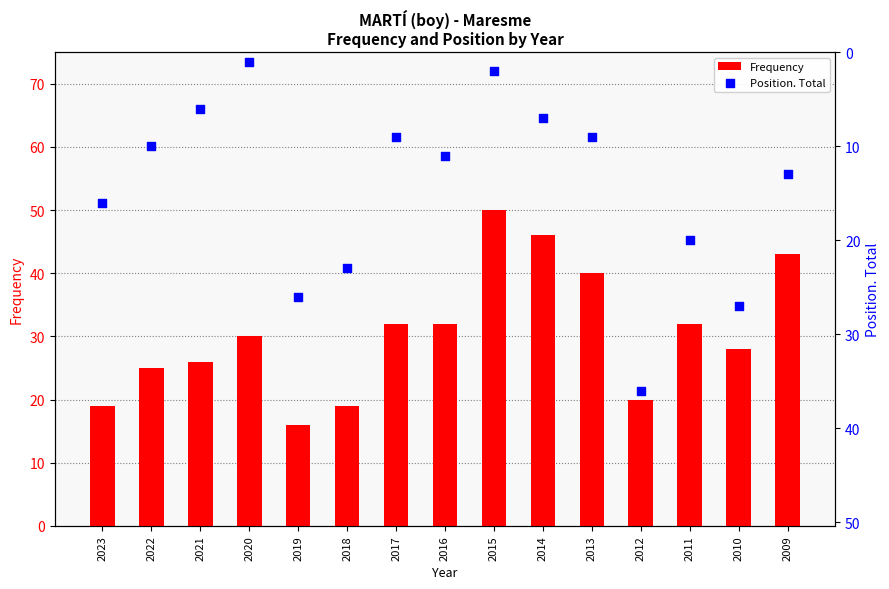

At how many categories does at least one series exceed 22?

14